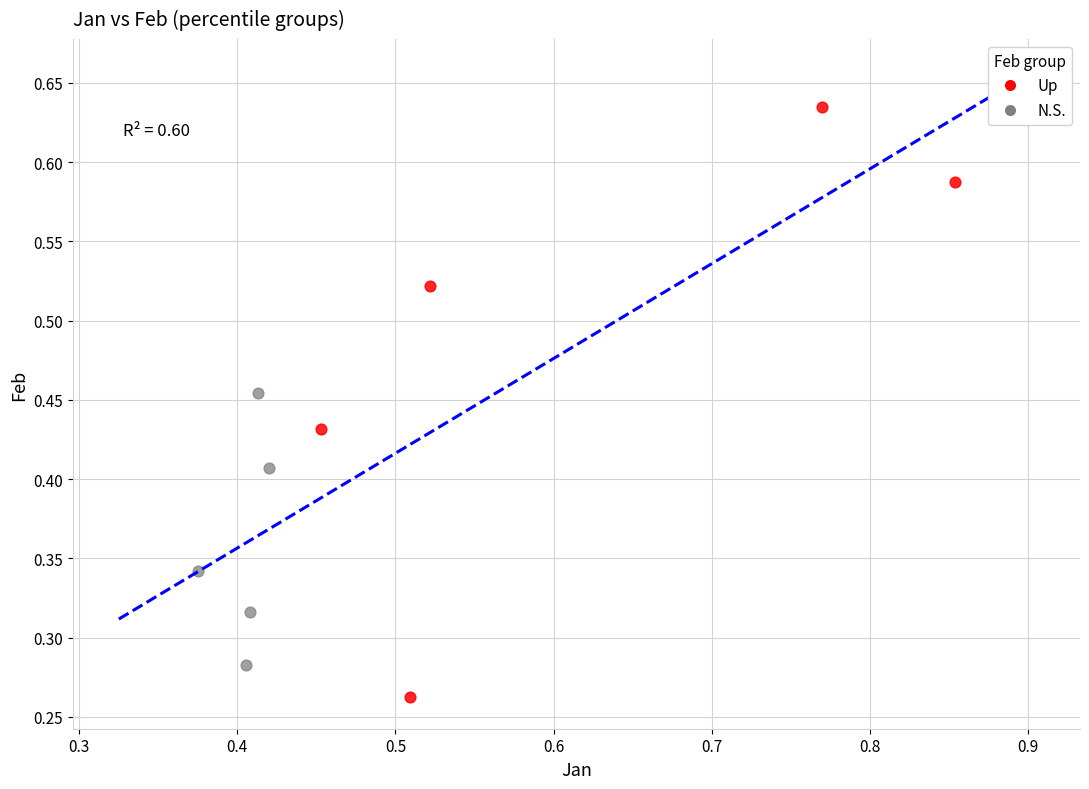

Which series contains the highest Y value?

Up